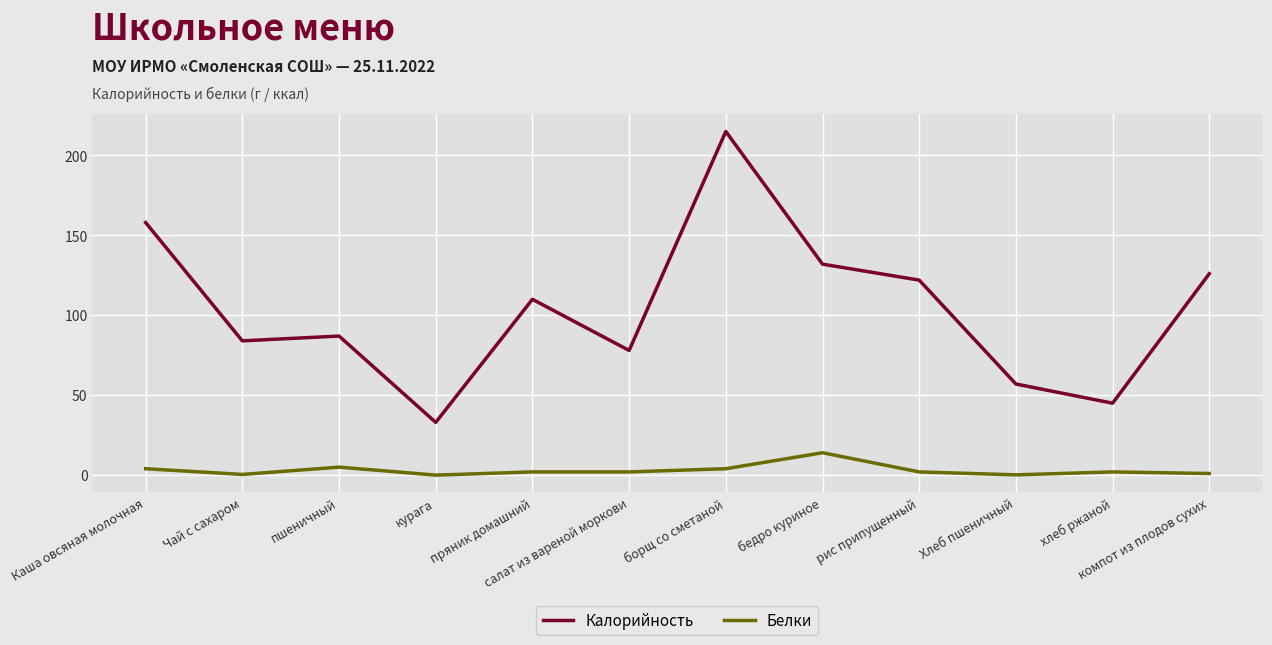

How many interior local valleys does the Калорийность series have?

4